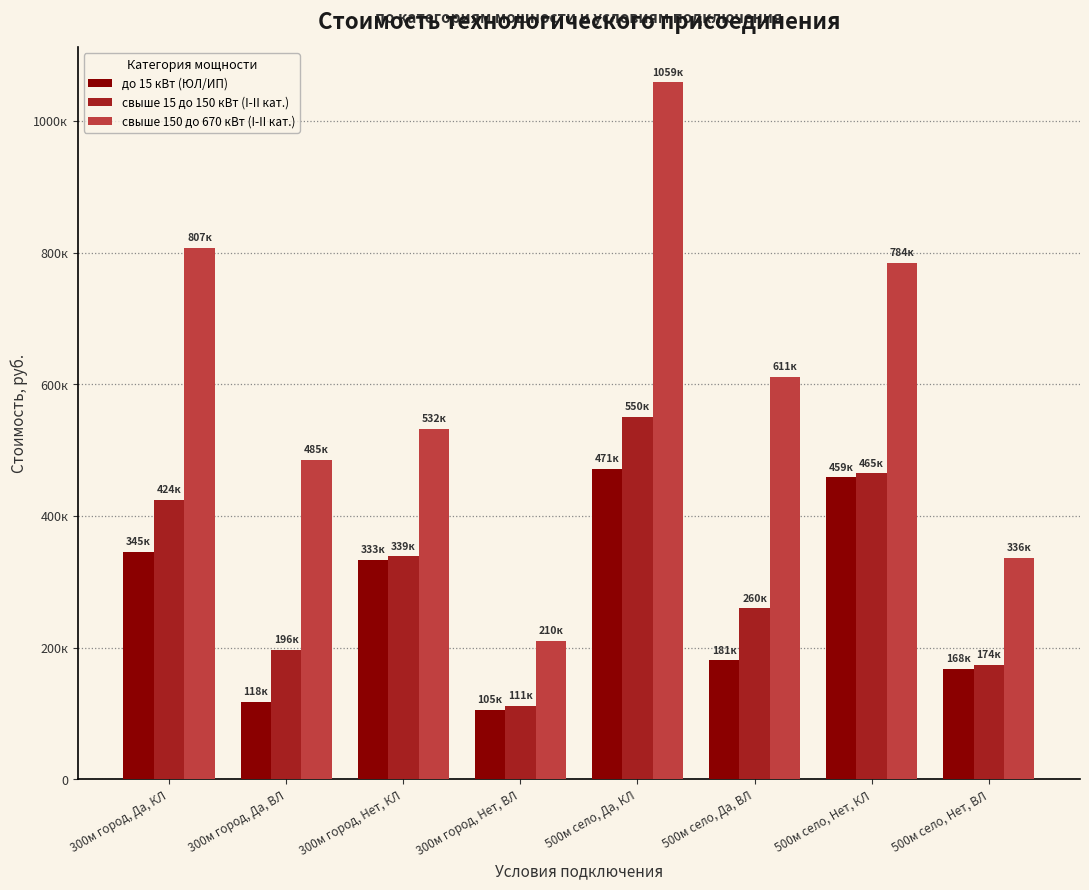

At how many categories does at least one series exceed 454692?

6